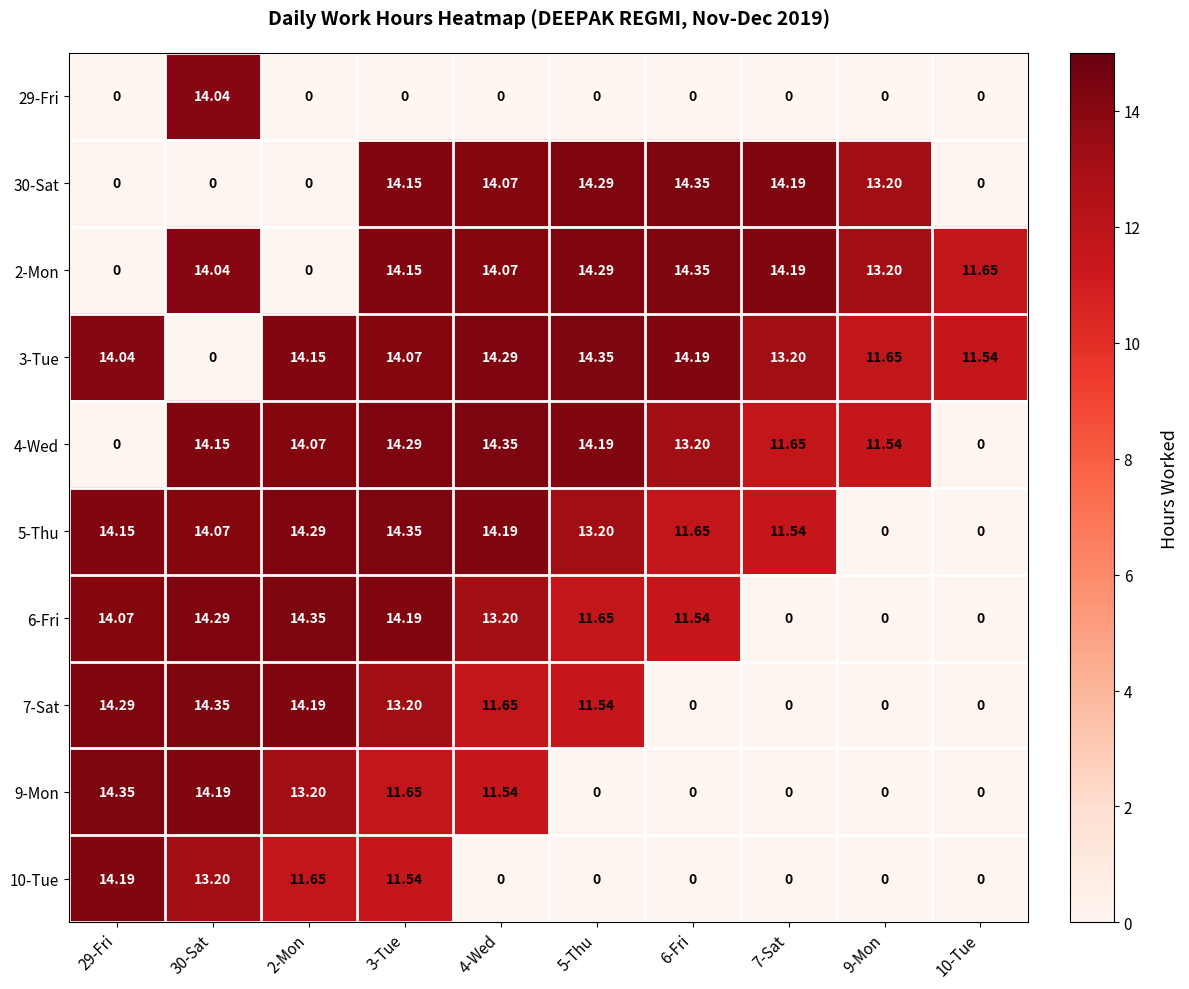

How many series are shown in this chart?

10